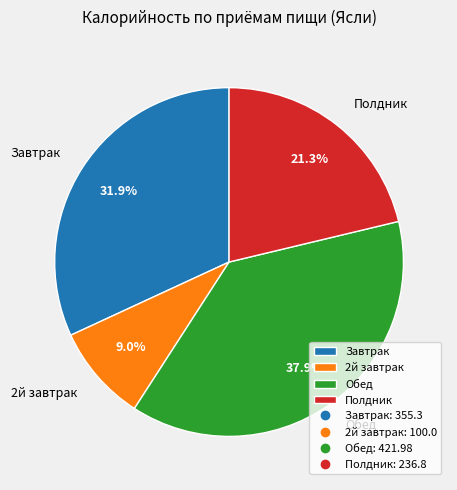

What percentage is the 2й завтрак slice, to the nearest percent?

9%